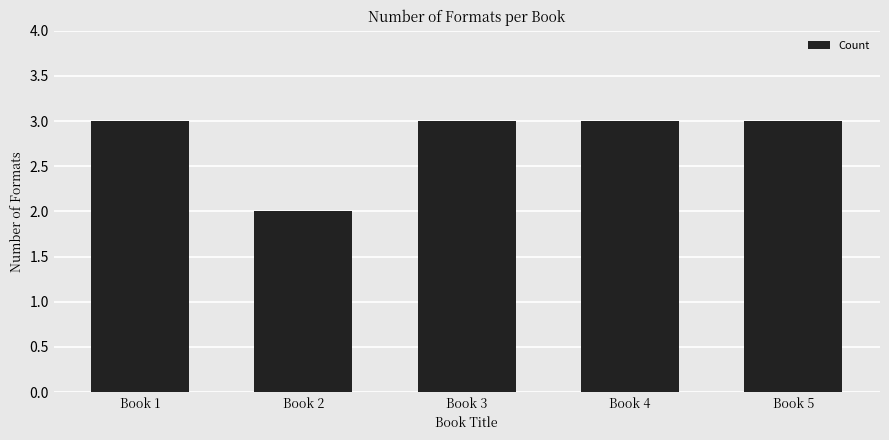

How many distinct data groups are displayed?

1